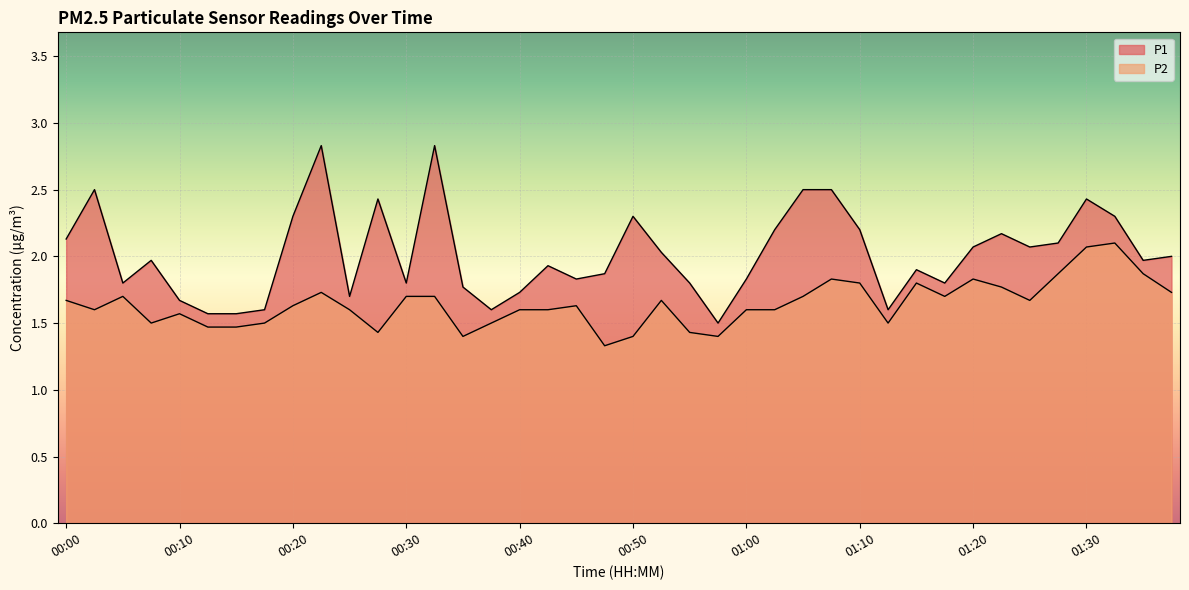

At 00:37, list the series in order from largest to smallest.

P1, P2